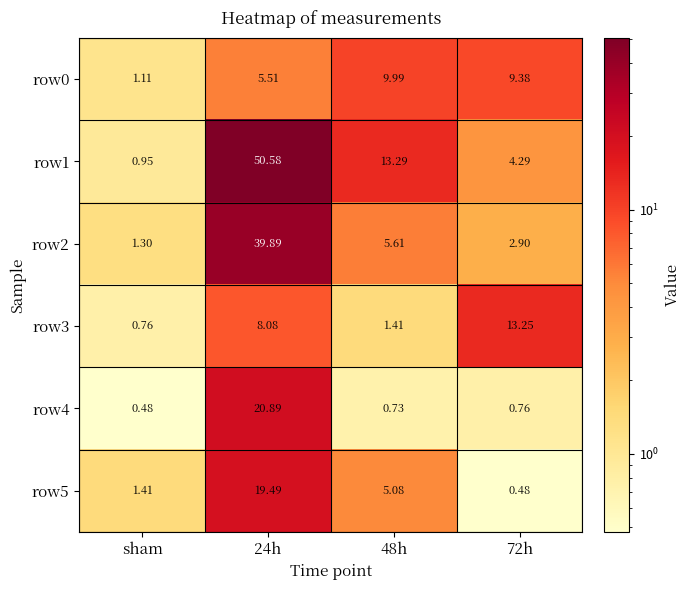

What is the total value across all series at 24h?

144.4